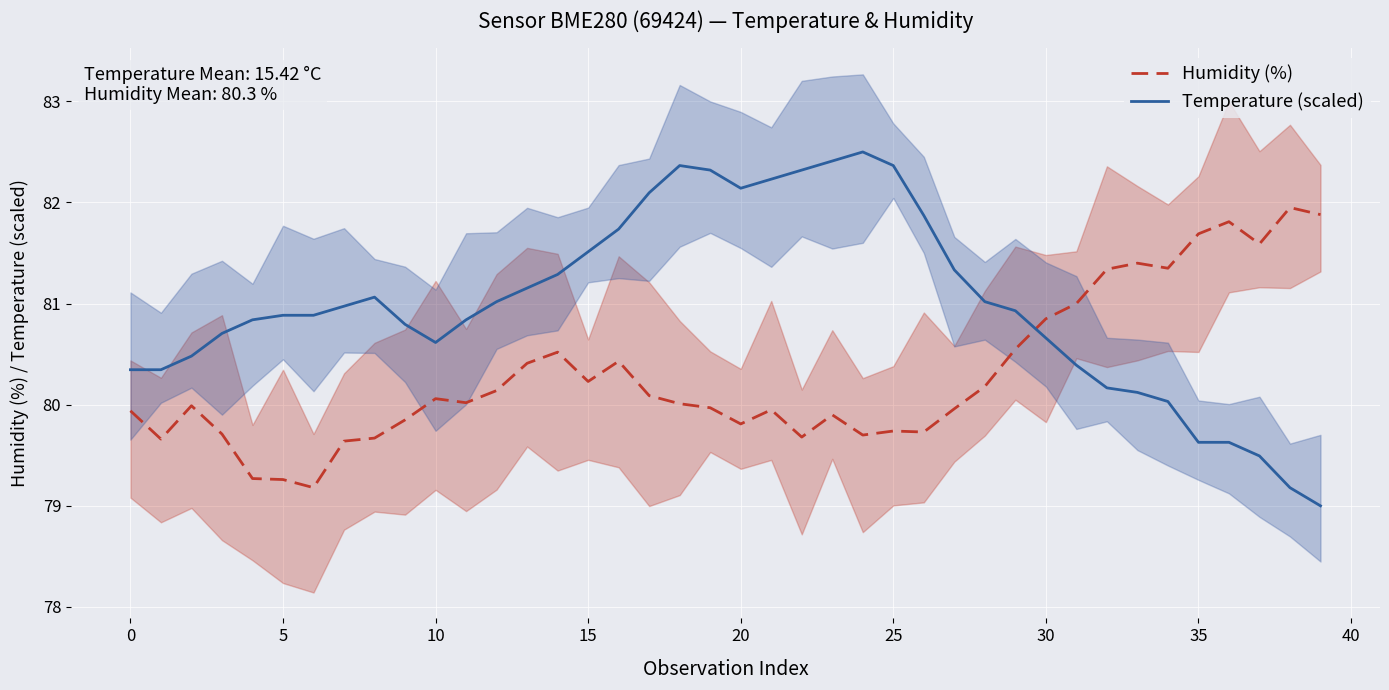

What is the difference between the highest and lowest values at 16?

1.3